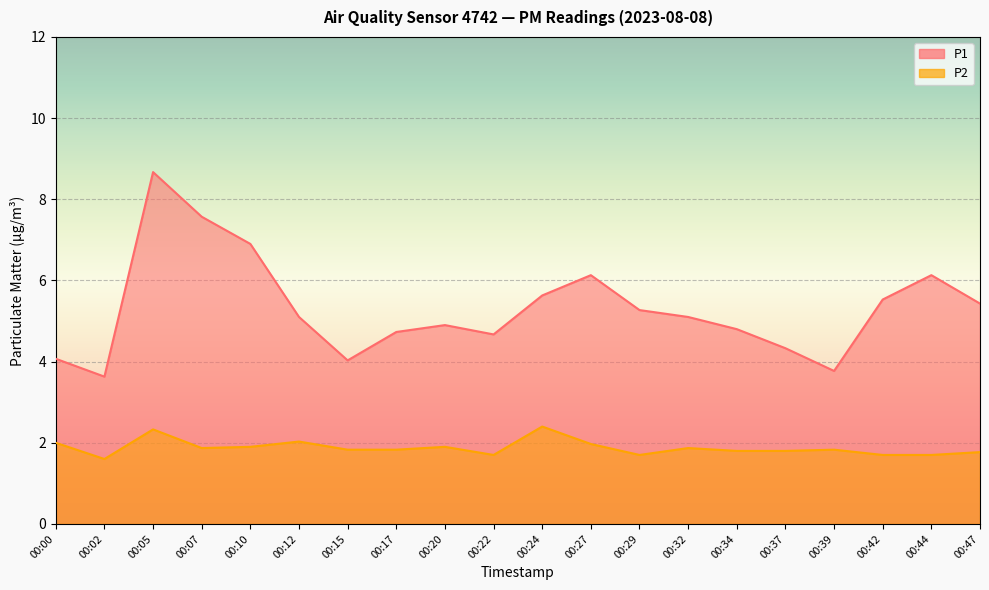

True or false: P1 and P2 cross at least once.

False